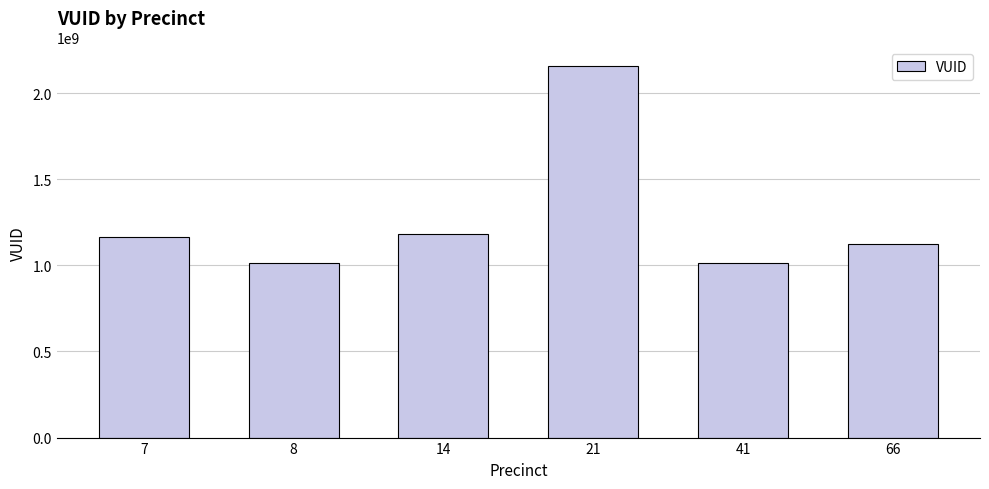

How many categories are shown in the chart?

6